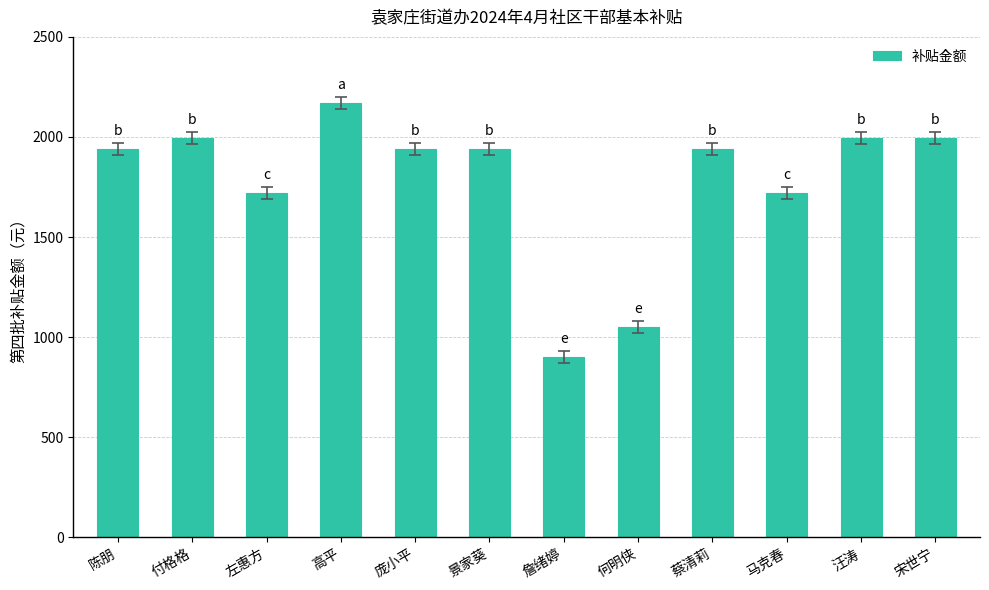

Between 庞小平 and 汪涛, which is larger?

汪涛